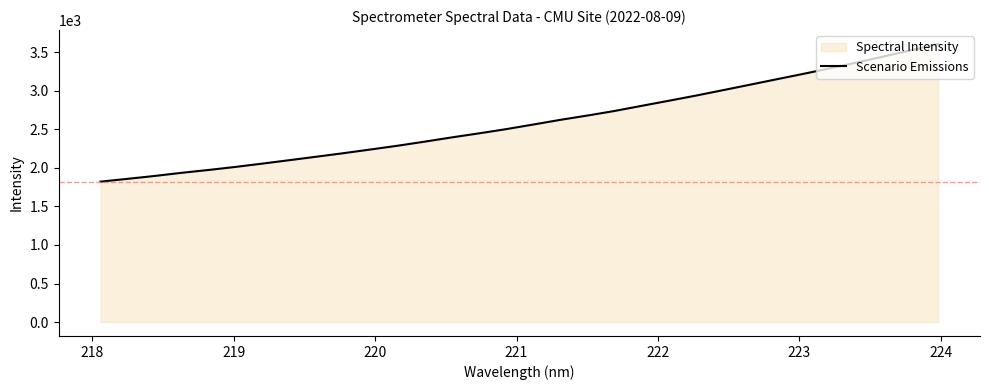

What is the greatest value displayed?

3608.0